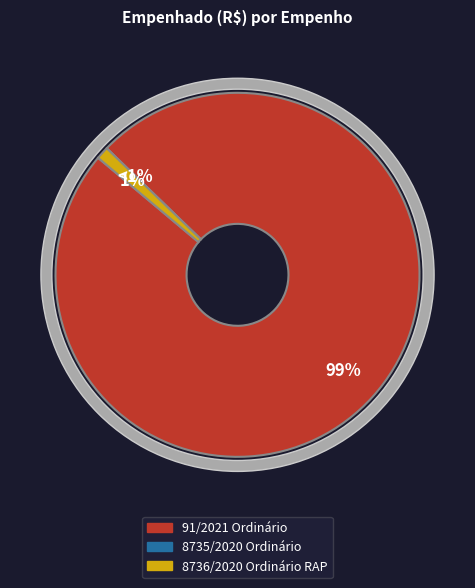

How many slices are in this pie chart?

3